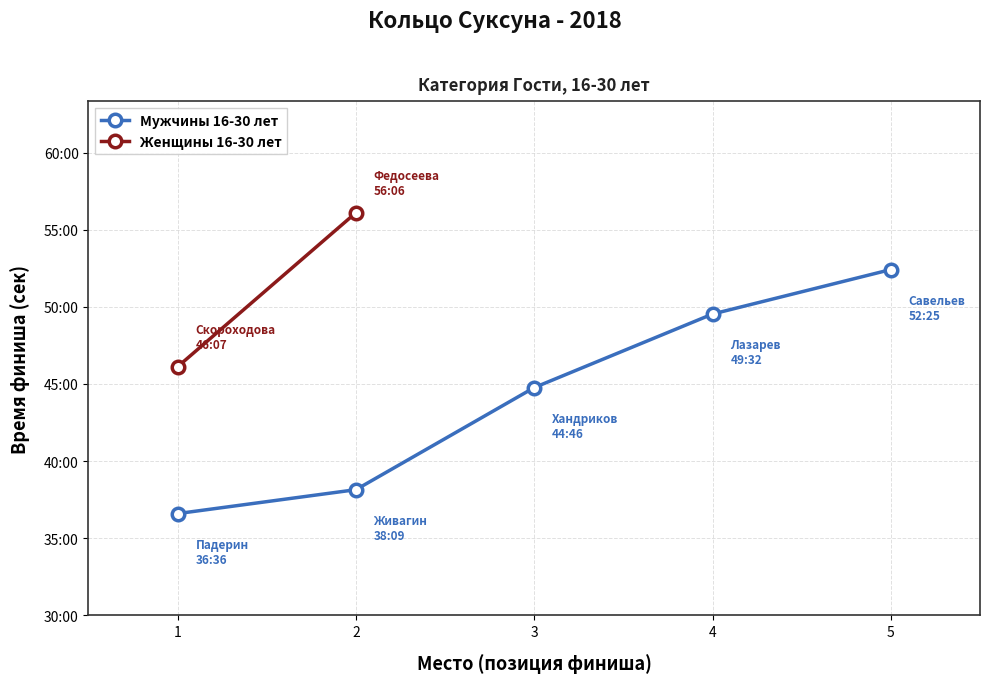

What is the smallest value displayed?

2196